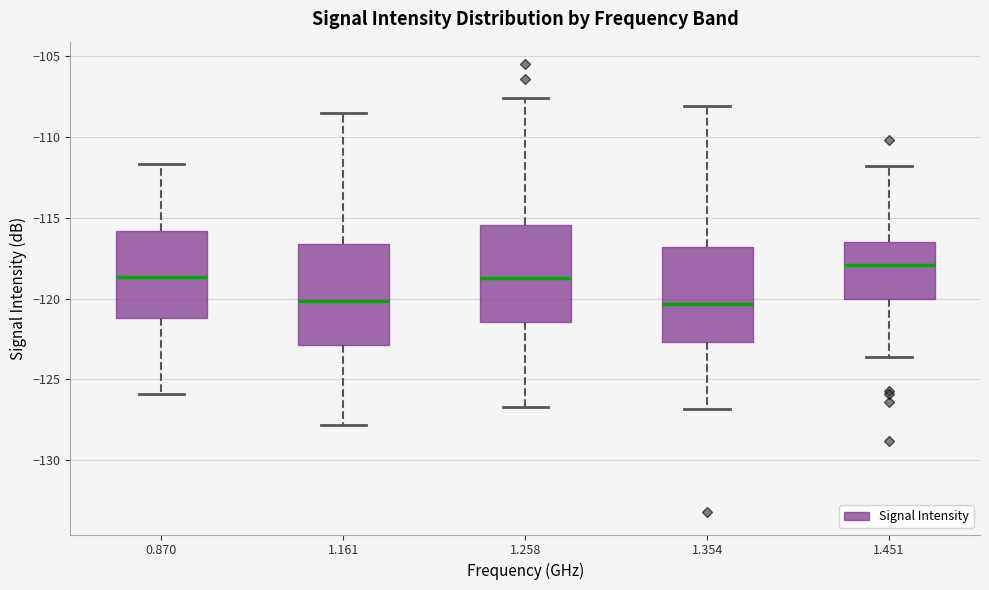

Where does the upper whisker of the box at x = 1.451 end on the y-axis? The values are not printed on the chart, so give them approximately, as read against the axis.

-112.0